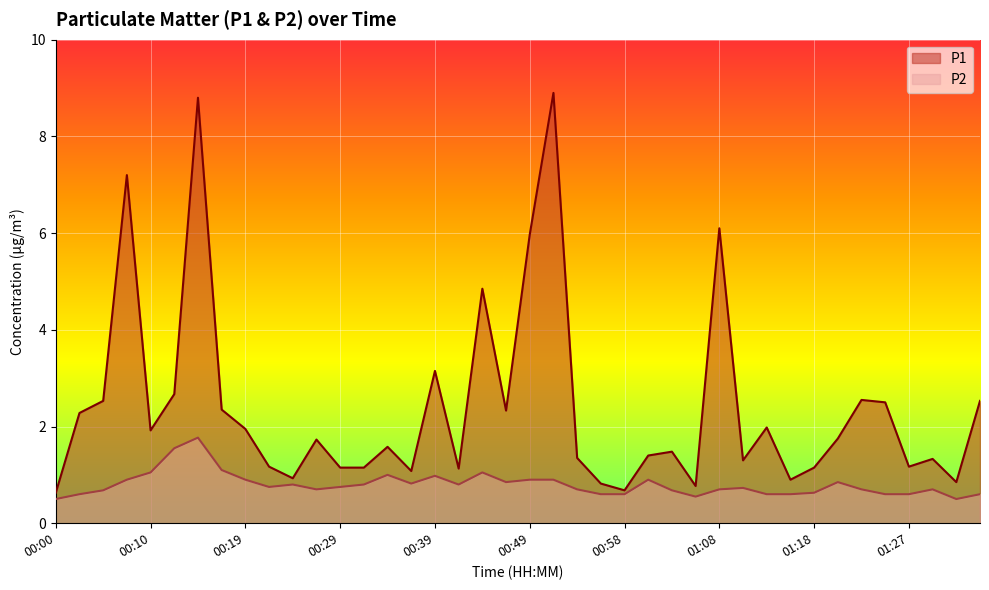

At which label does P1 reach its minimum?

00:00